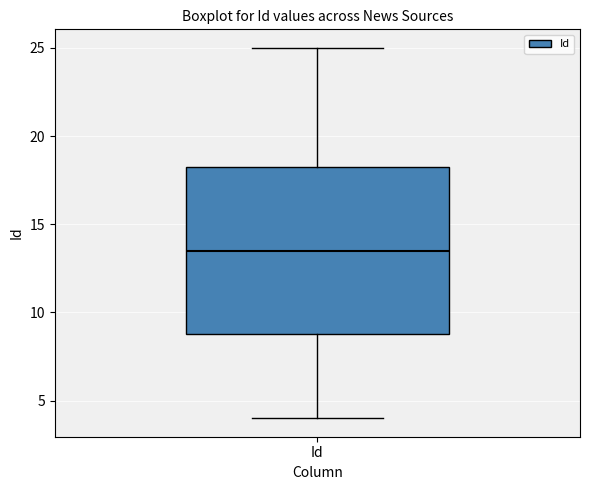

Transcribe this box plot: give where the median line is, the range the box spans, and where the two whiskers end, as read against the y-axis. The values are not printed on the chart, so give them approximately, as read against the axis.

median 13.5, box 9.0 to 18.5, whiskers 4.0 to 25.0